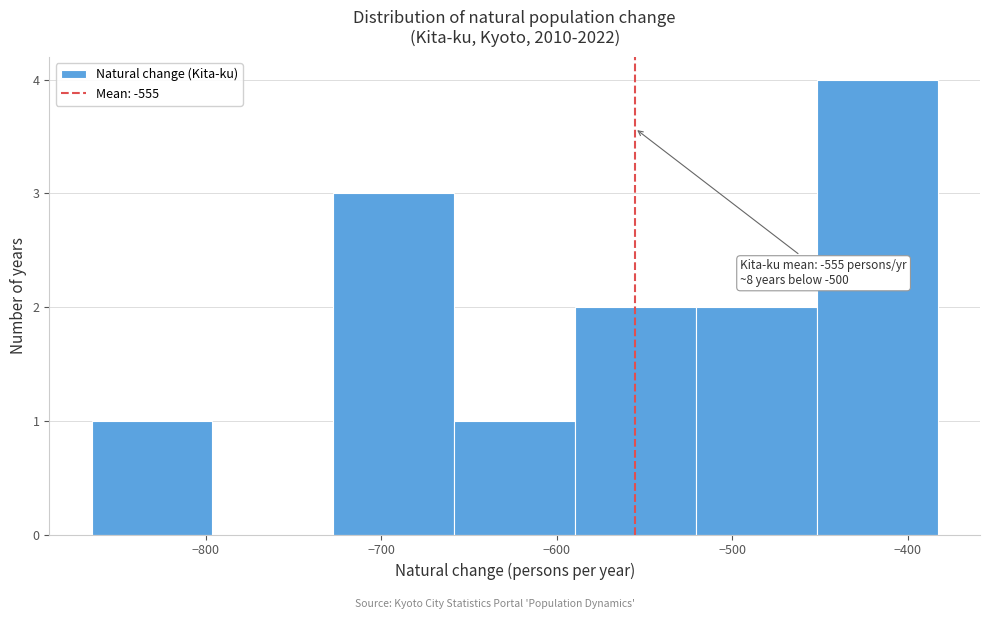

Which range on the x-axis has the tallest bar?

-450 to -380